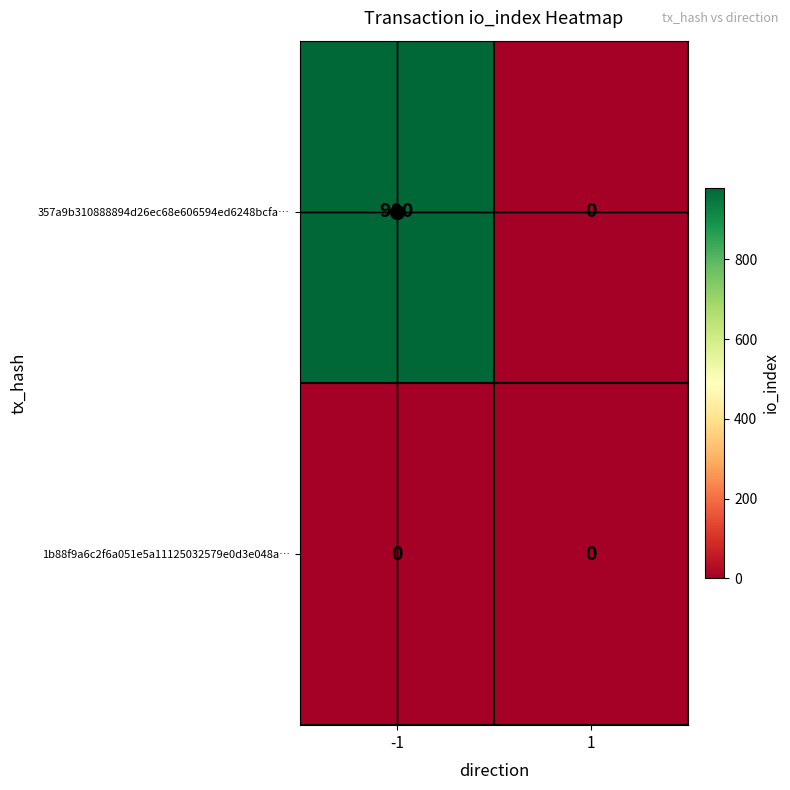

What is the maximum value for 357a9b310888894d26ec68e606594ed6248bcfa…?

980